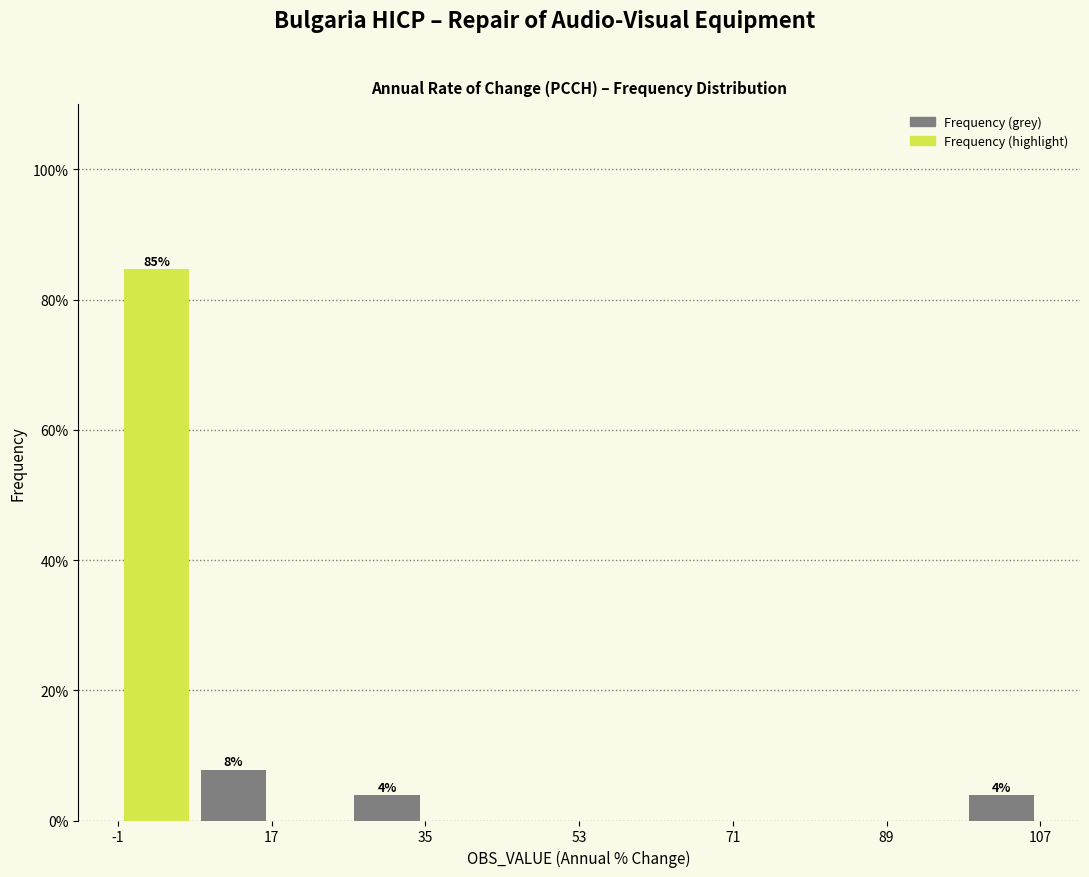

Which range on the x-axis has the tallest bar?

-2 to 8